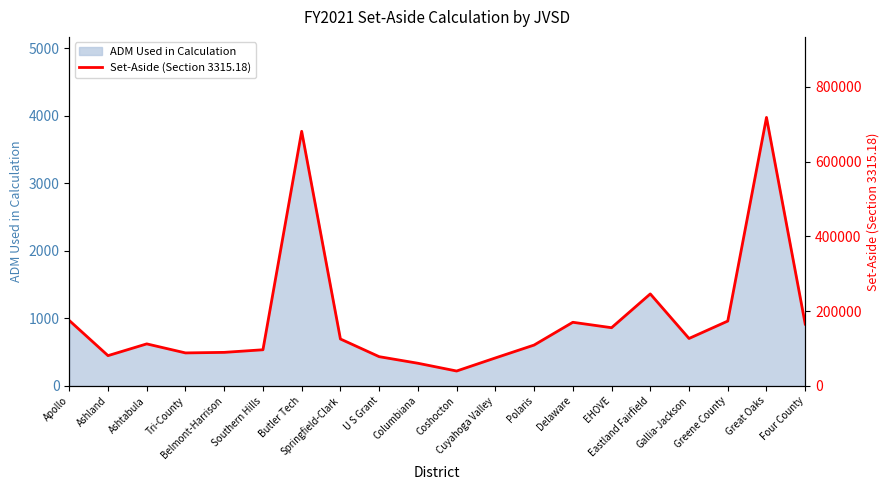

The chart shows a value of 125002.2 at Tri-County. True or false?

False